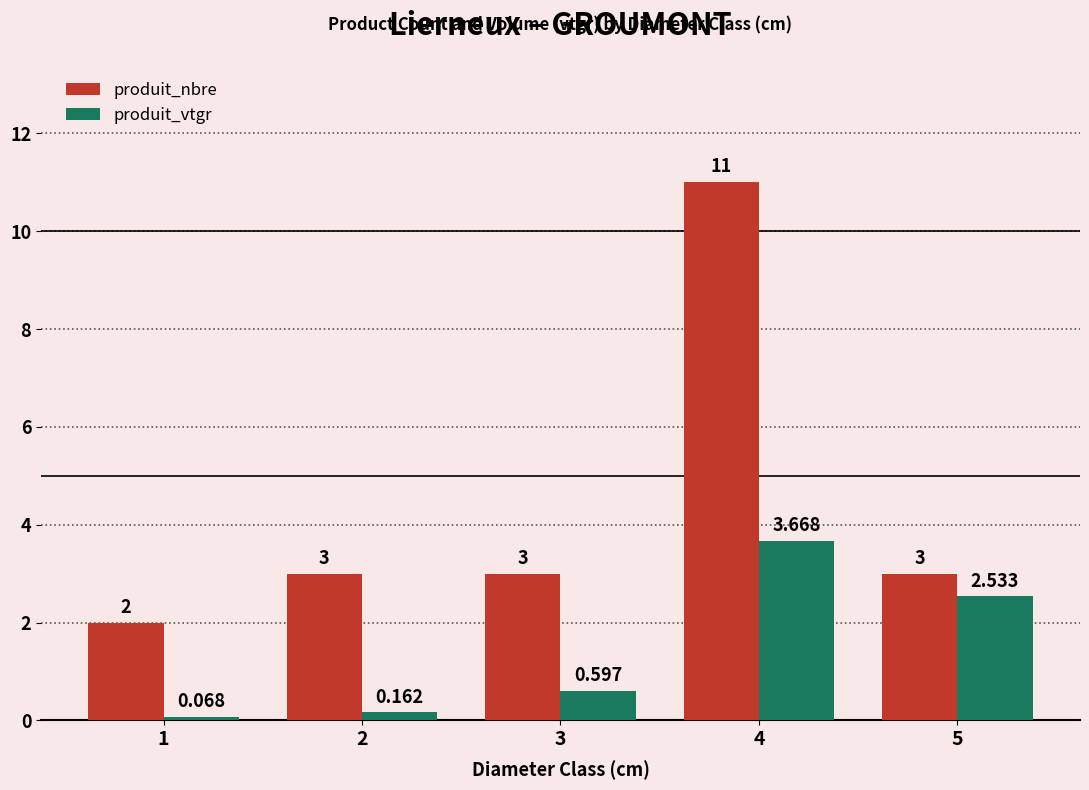

Rank the series by their maximum value, from highest to lowest.

produit_nbre, produit_vtgr